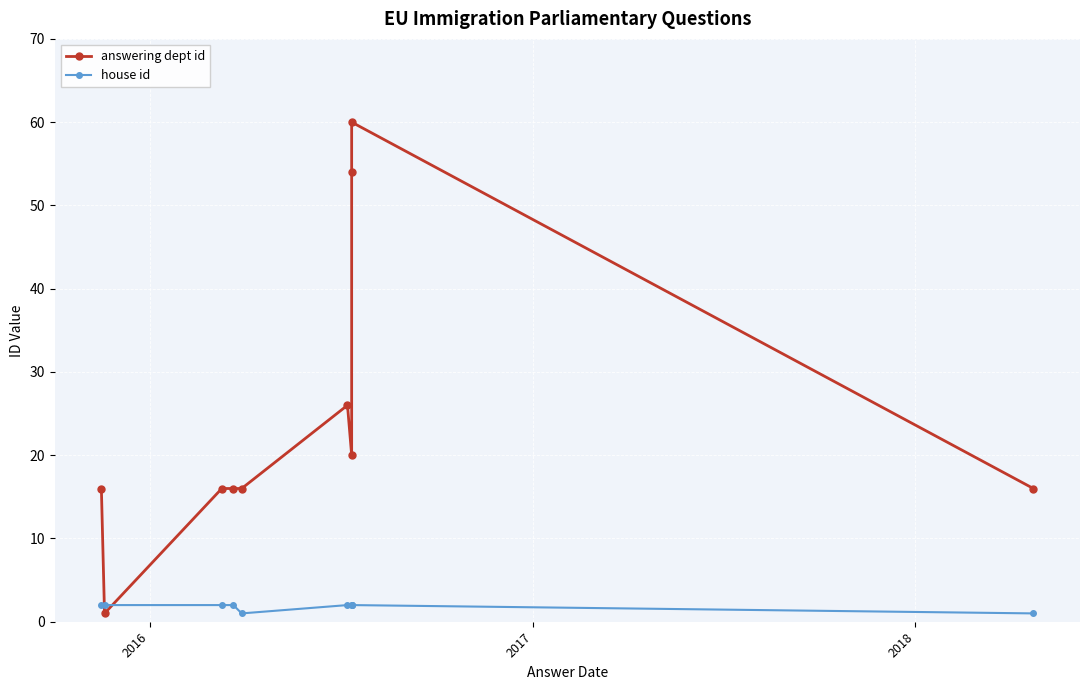

What is the average value of the answering dept id series?

24